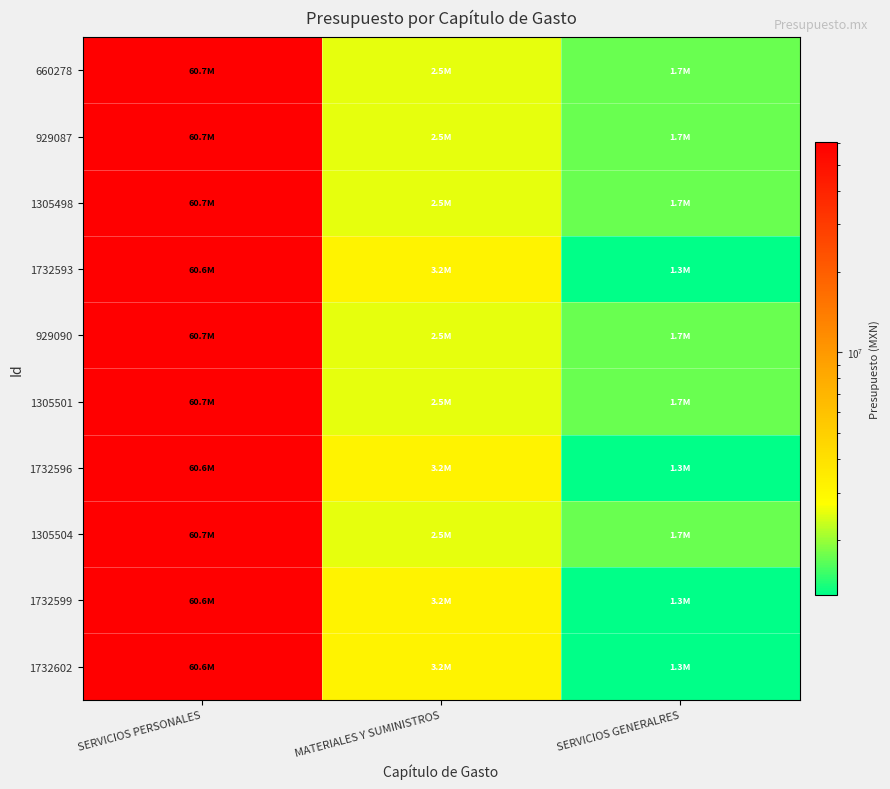

Which has a higher value, SERVICIOS PERSONALES or MATERIALES Y SUMINISTROS?

SERVICIOS PERSONALES